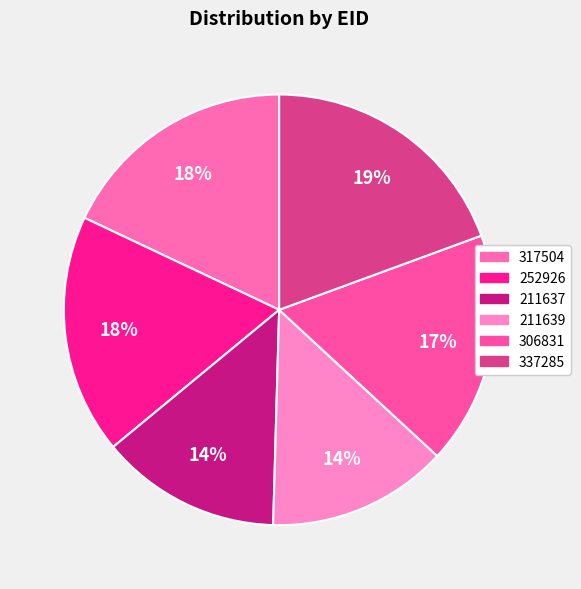

How many slices are in this pie chart?

6